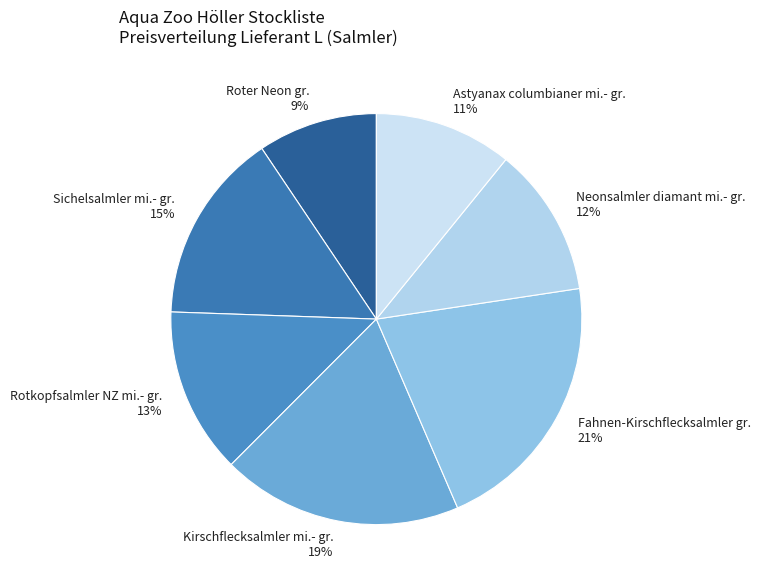

Combined, do Astyanax columbianer mi.- gr. and Sichelsalmler mi.- gr. account for over 50%?

No